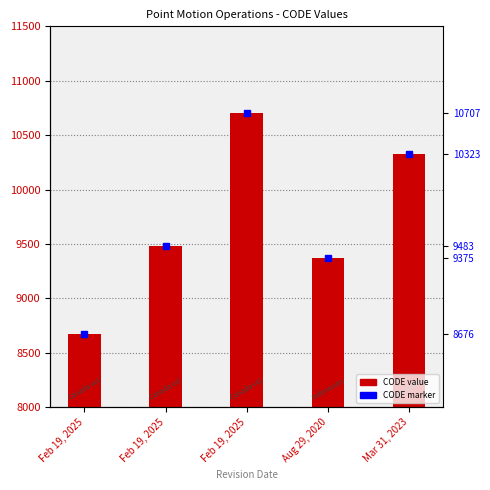

What is the greatest value displayed?

10707